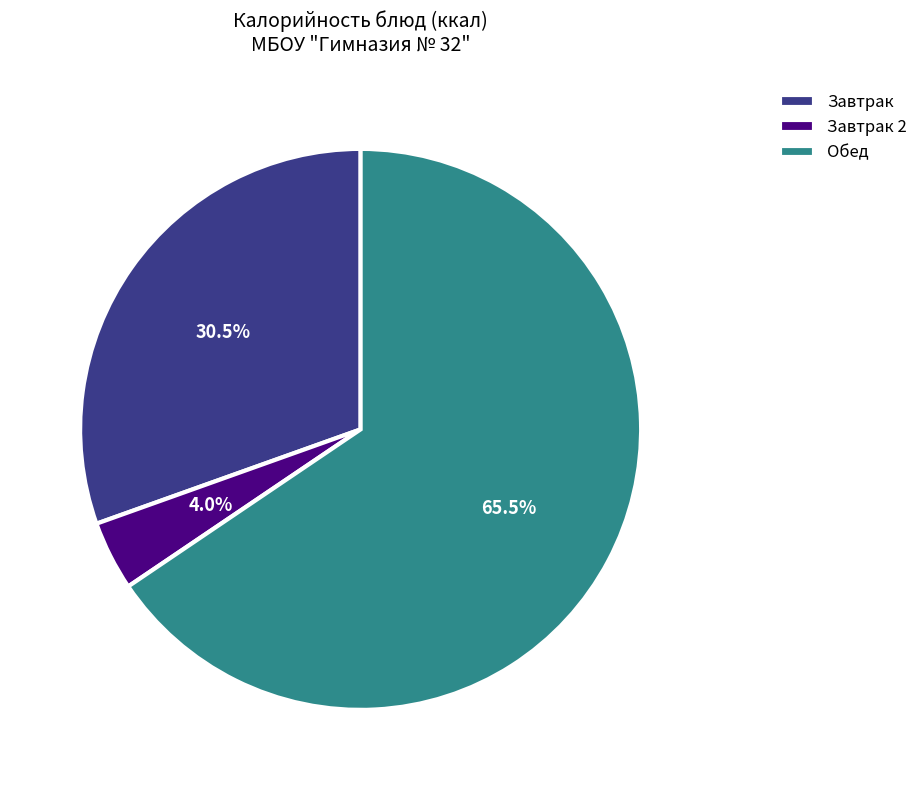

To the nearest percent, what is the average slice percentage?

33%